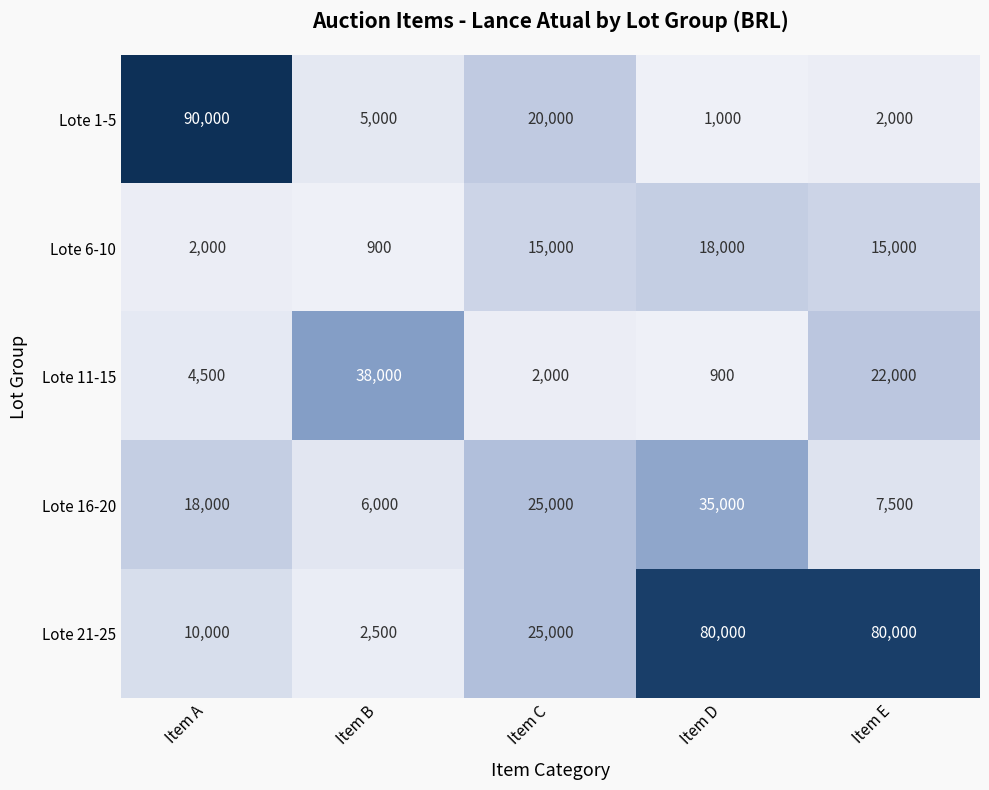

What is the difference between the highest and lowest values at Item B?

37100